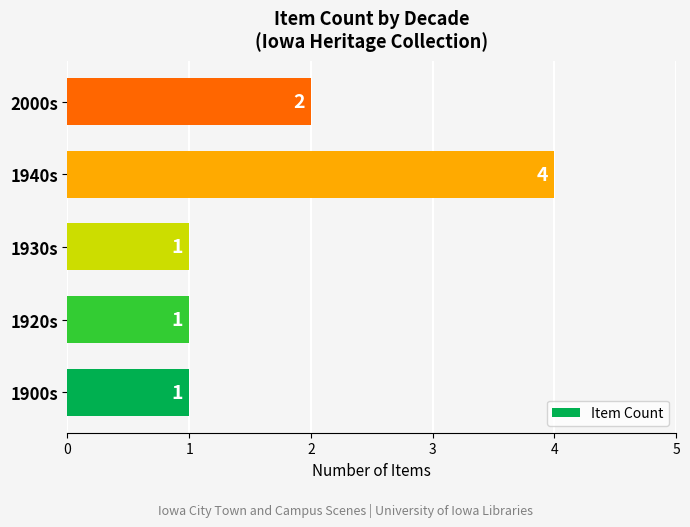

What is the sum of all values?

9